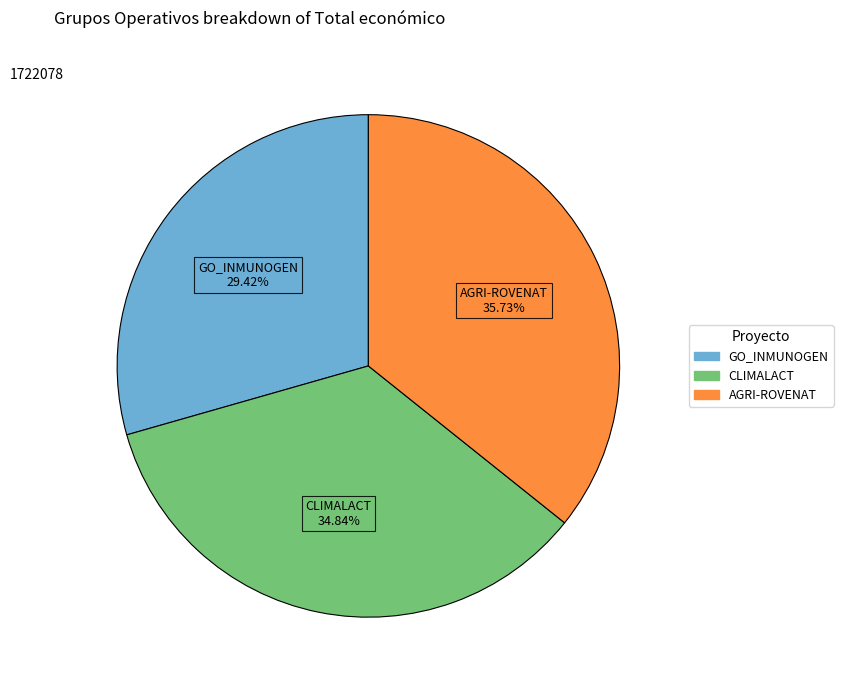

Rank the categories by value from highest to lowest.

AGRI-ROVENAT, CLIMALACT, GO_INMUNOGEN